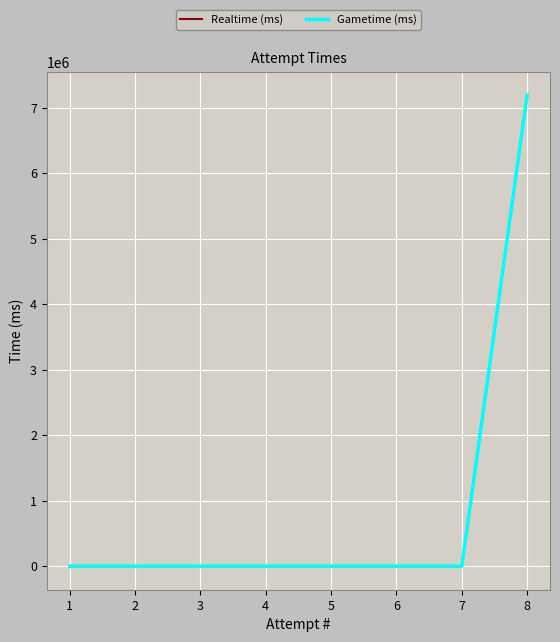

What is the sum of the Realtime (ms) values at 8 and 2?

7190954